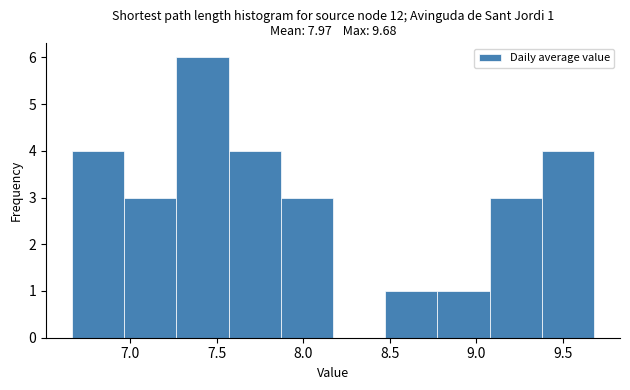

Which range on the x-axis has the tallest bar?

7.25 to 7.55